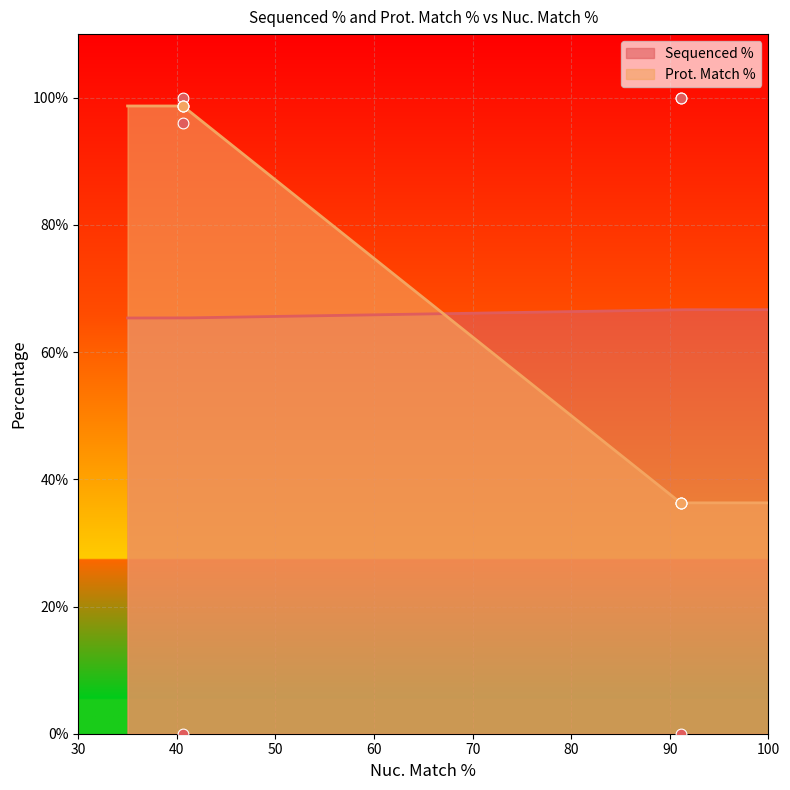

Which series has the largest total across all categories?

Prot. Match %